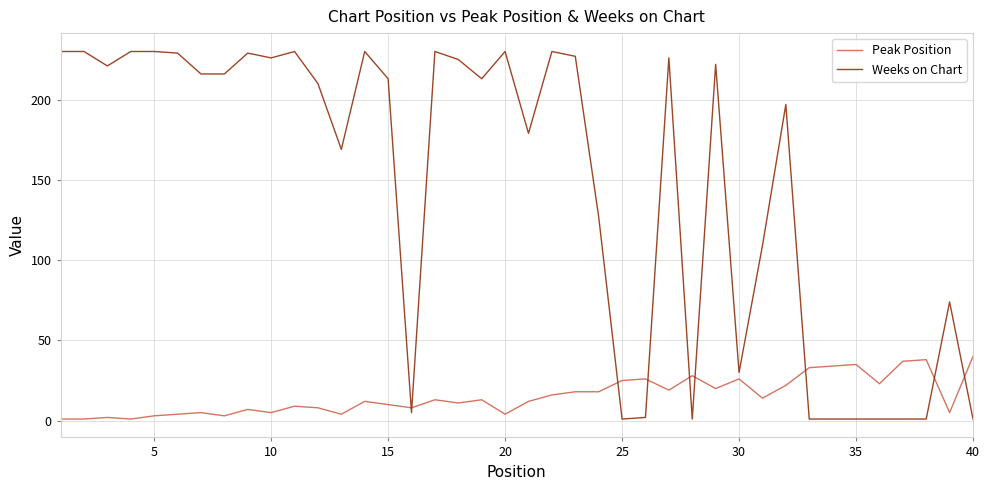

Rank the series by their maximum value, from lowest to highest.

Peak Position, Weeks on Chart